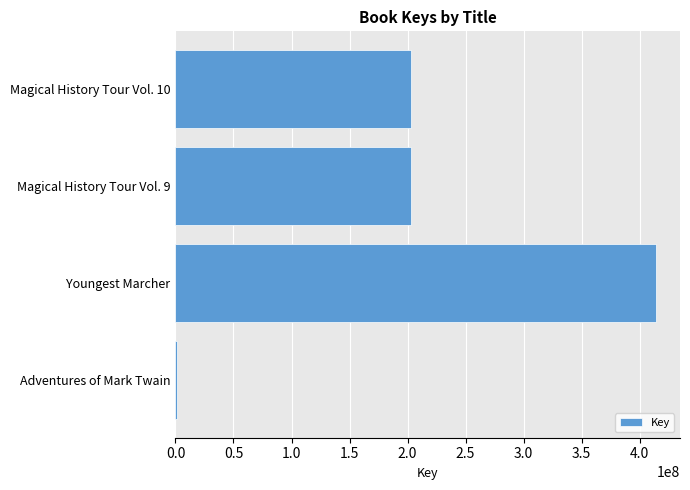

What is the label of the 1st bar from the bottom?

Adventures of Mark Twain